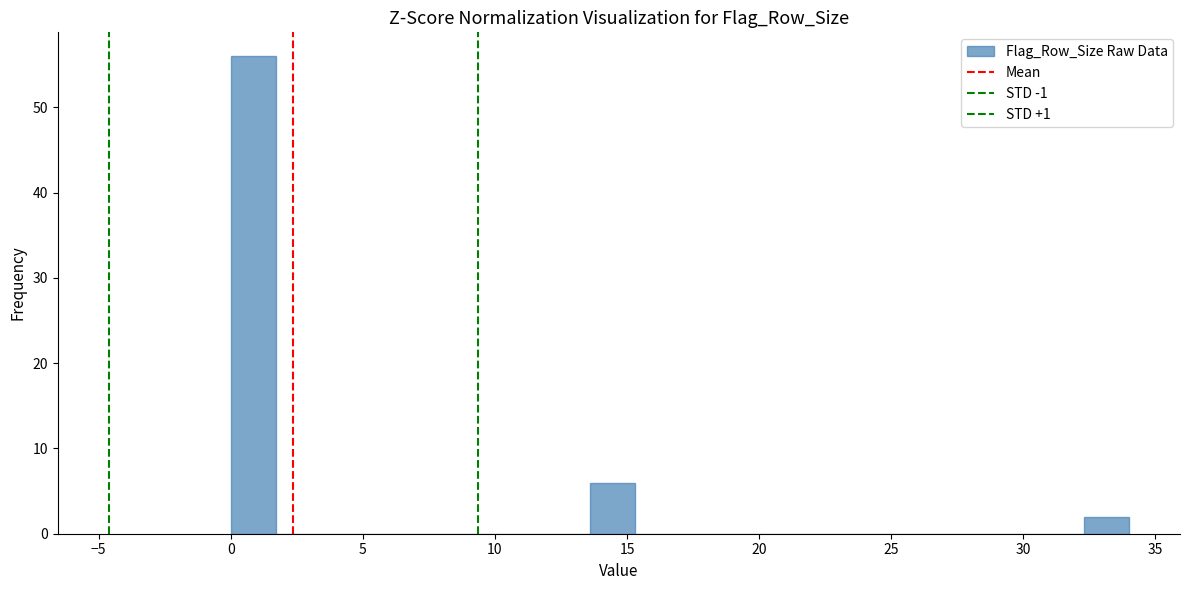

Read against the x-axis, roughly where is the centre of the tallest bar?

1.0